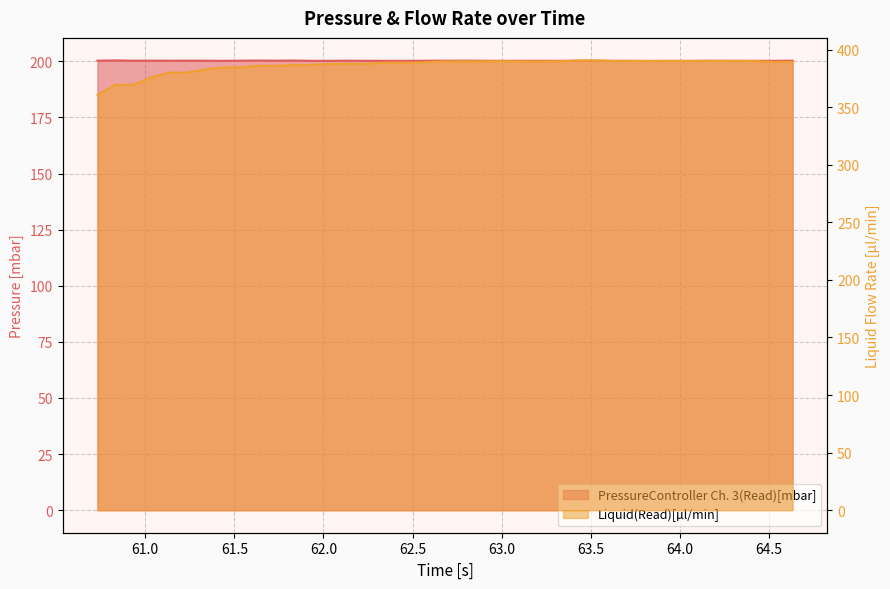

How many distinct data groups are displayed?

2